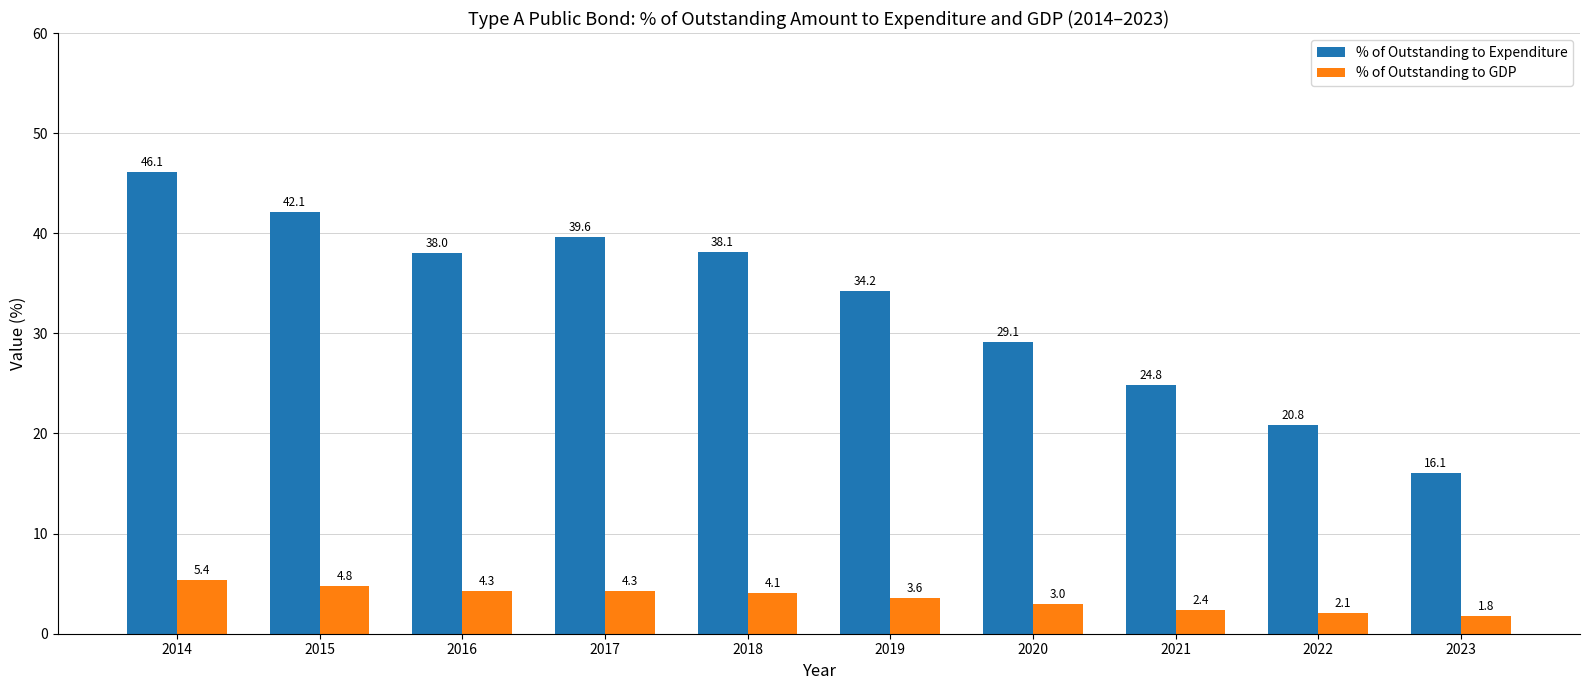

At which category is the sum across all series the highest?

2014